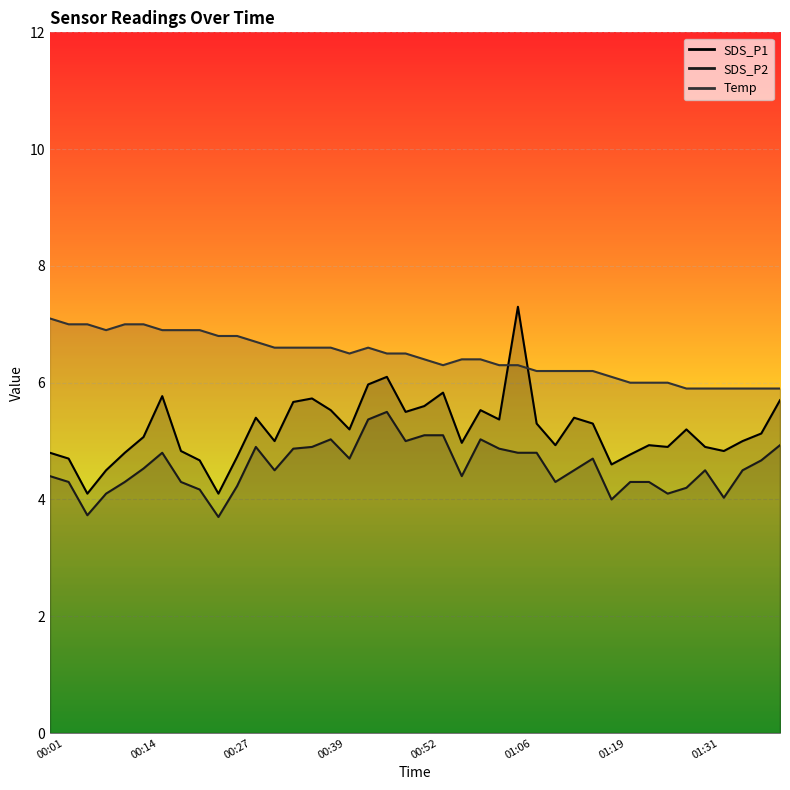

At 00:14, list the series in order from smallest to largest.

SDS_P2, SDS_P1, Temp